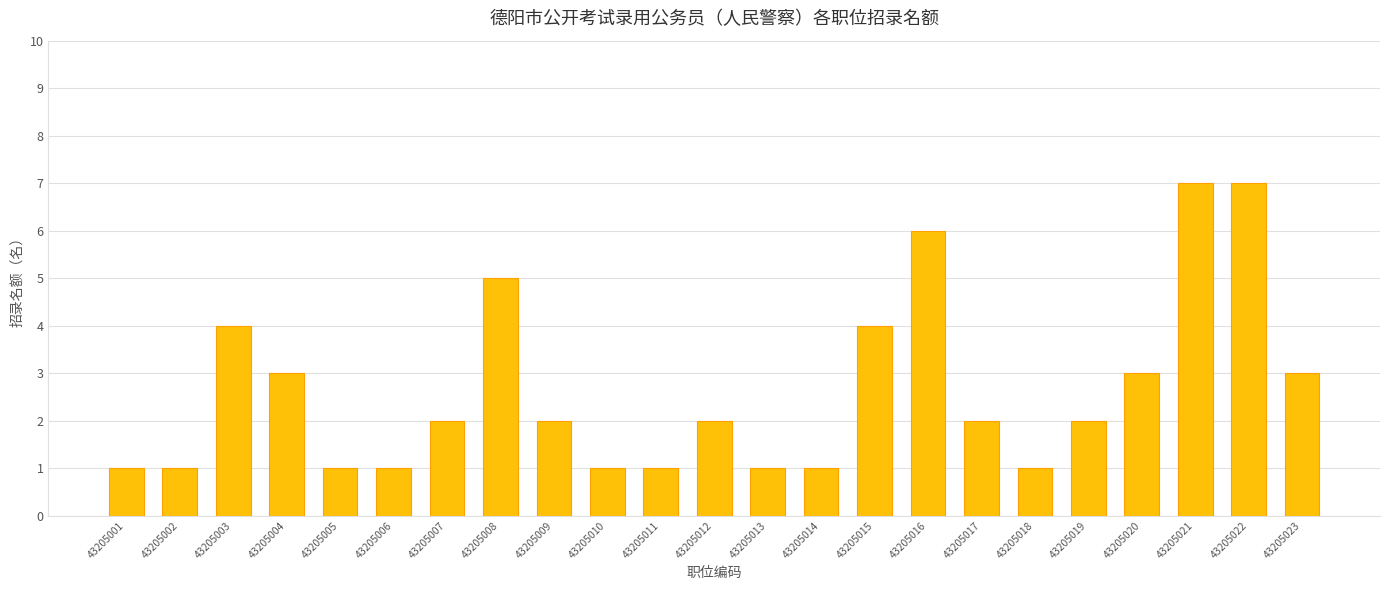

Is it true that the value at 43205001 is 1?

True